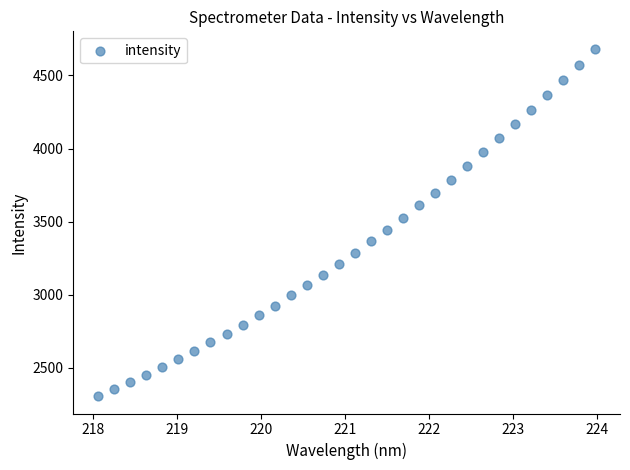

What is the range of X values (max minus min)?

5.9